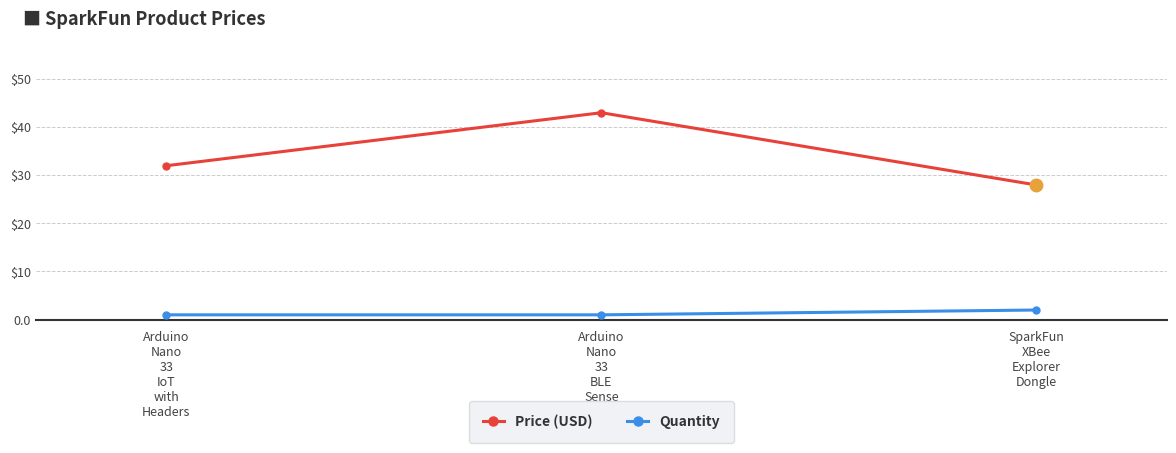

What position from the right is SparkFun
XBee
Explorer
Dongle?

1